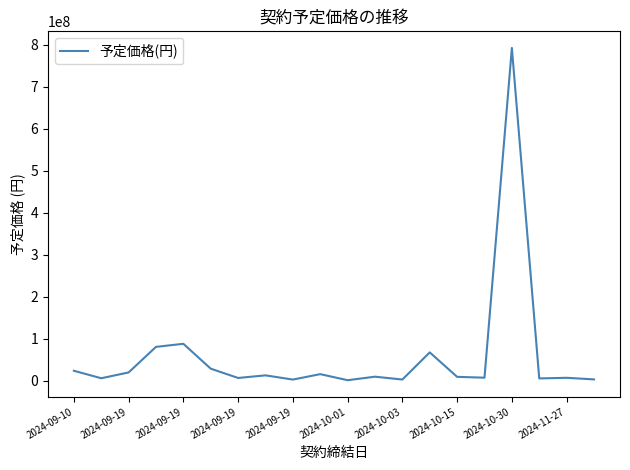

What is the smallest value displayed?

1269562.0